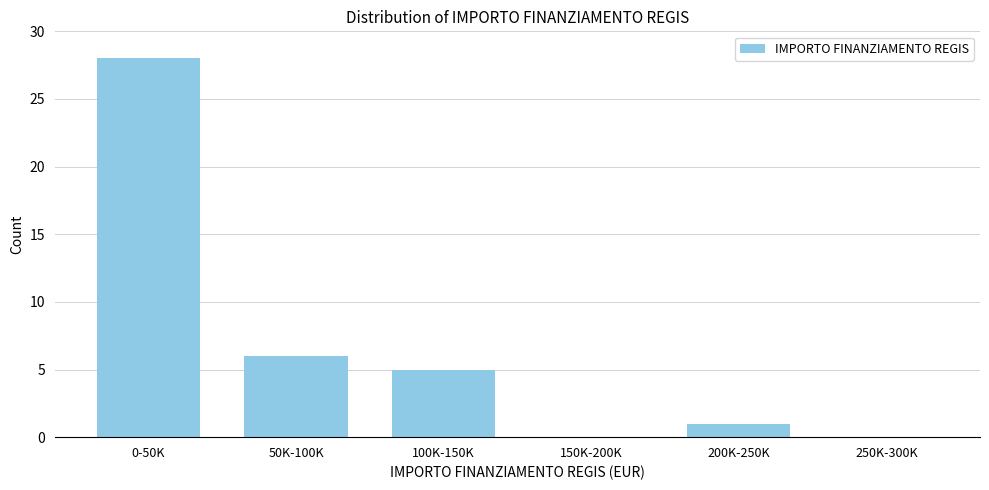

Reading left to right, transcribe all the data shown in this chart.

0-50K=28	50K-100K=6	100K-150K=5	150K-200K=0	200K-250K=1	250K-300K=0